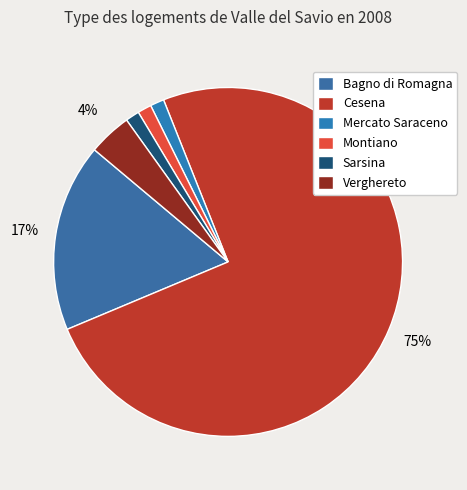

Is the sum of Bagno di Romagna and Montiano greater than half?

No